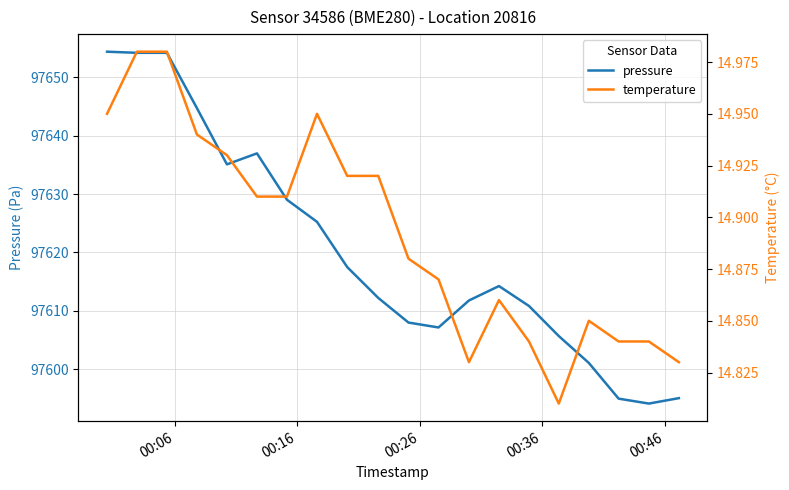

Where does the pressure series first go above 97614?

00:06